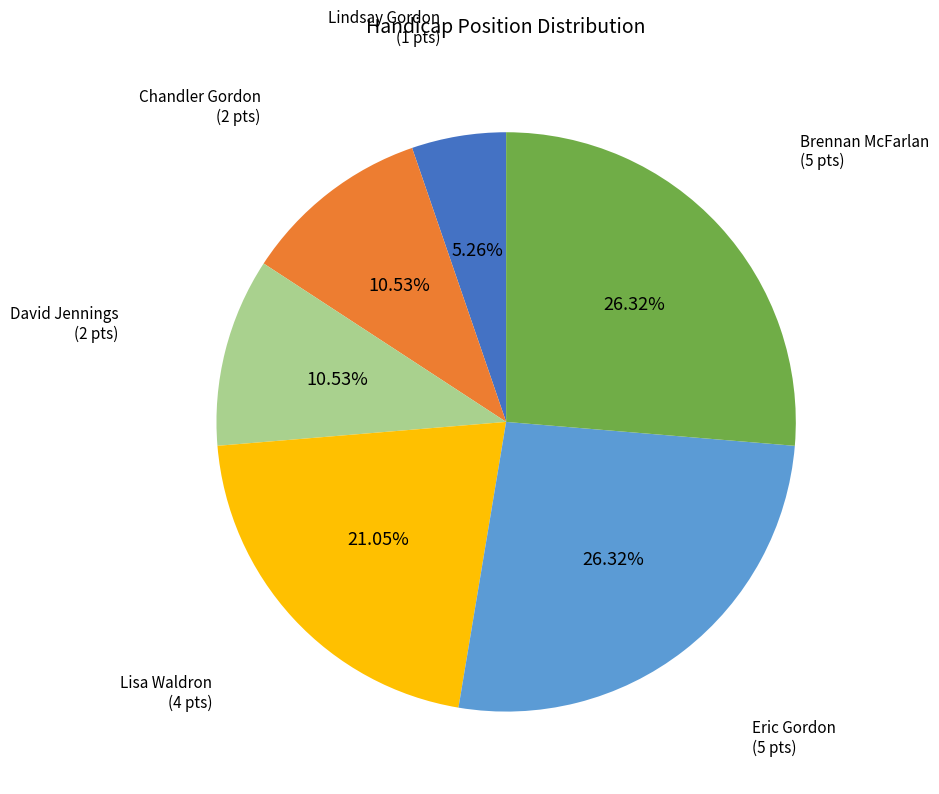

Is there any slice that represents more than half of the pie?

No